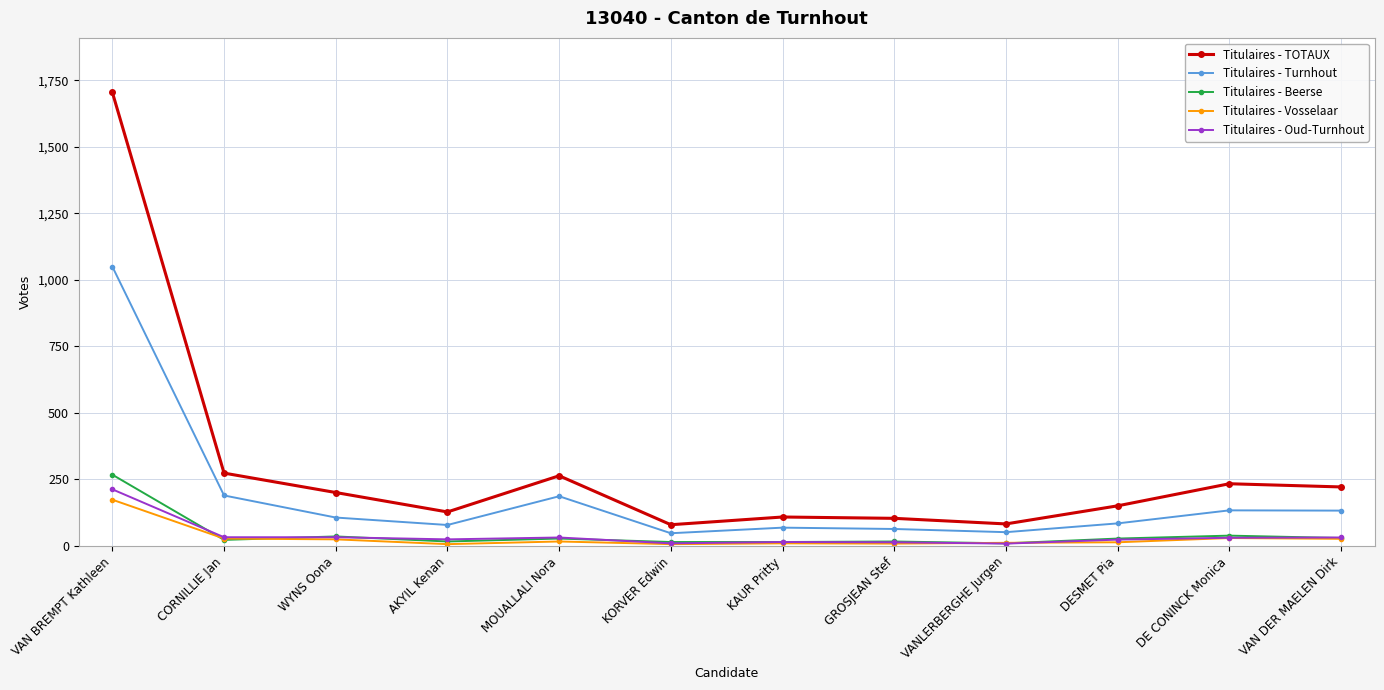

Which series has the largest range (max minus min)?

Titulaires - TOTAUX